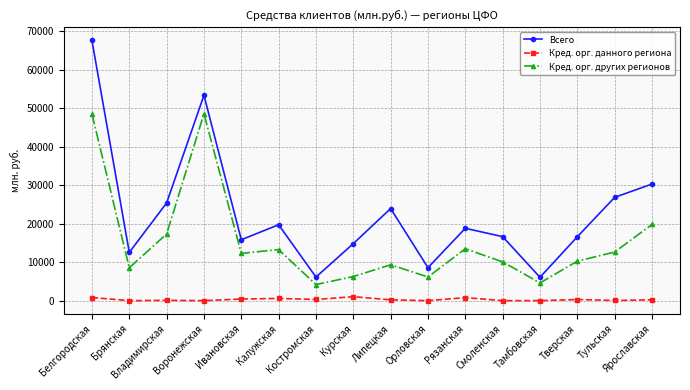

What is the maximum value for Всего?

67531